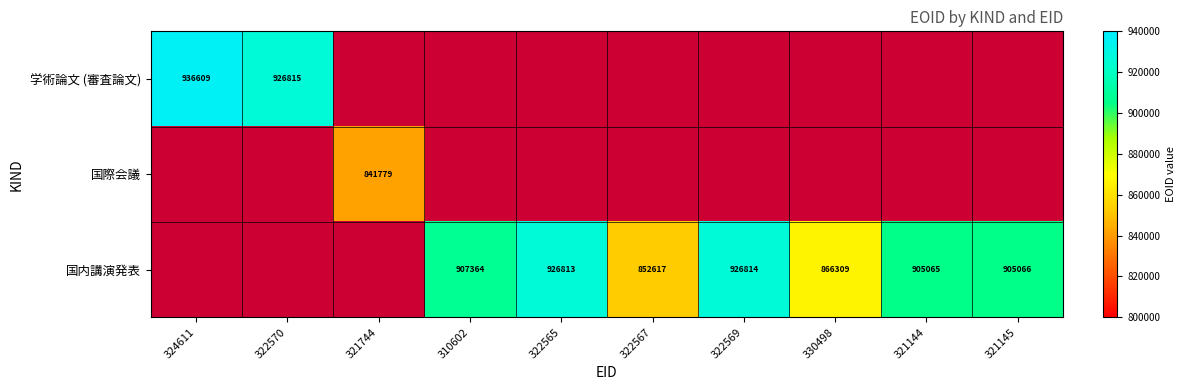

True or false: 国内講演発表 has a value of 571593 at 321144.

False